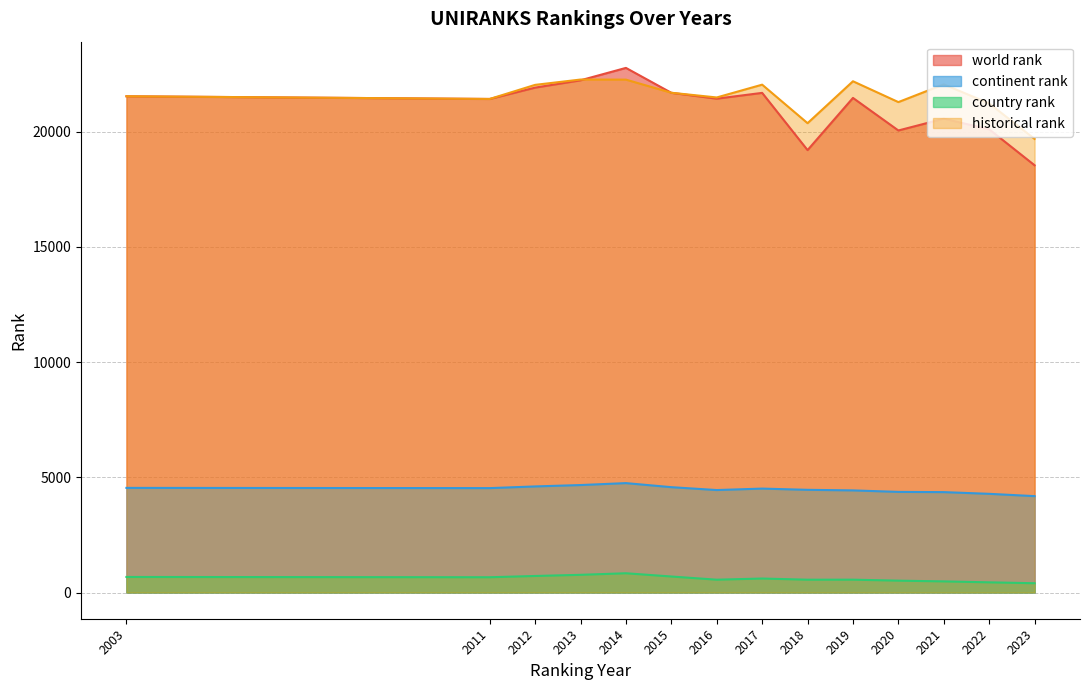

What is the spread (max minus min) of values at 2012?

21312.5